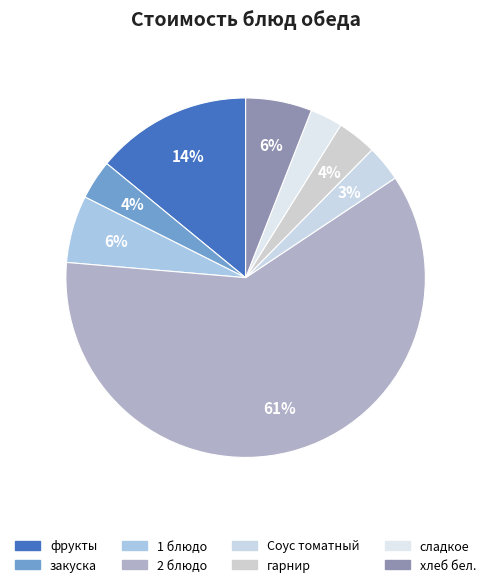

Which slice is the largest?

2 блюдо